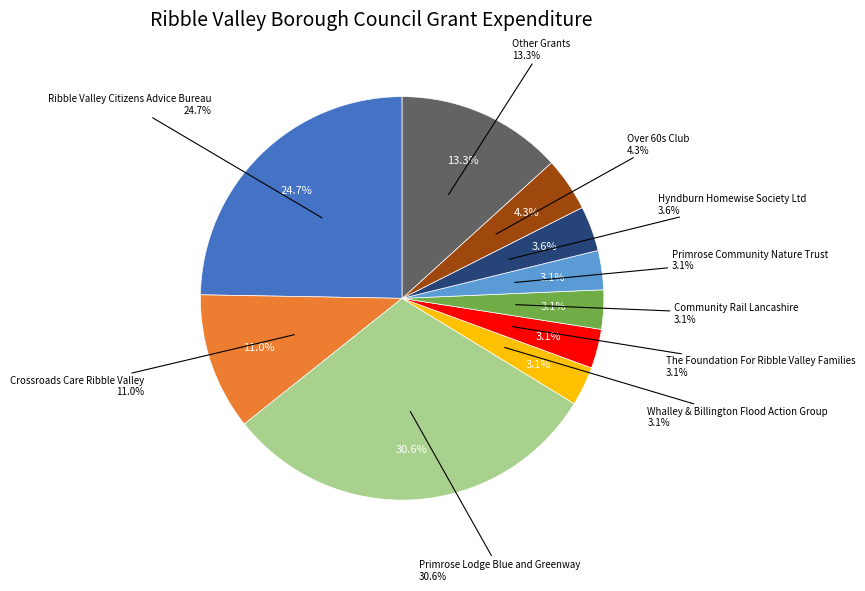

How many slices are in this pie chart?

10